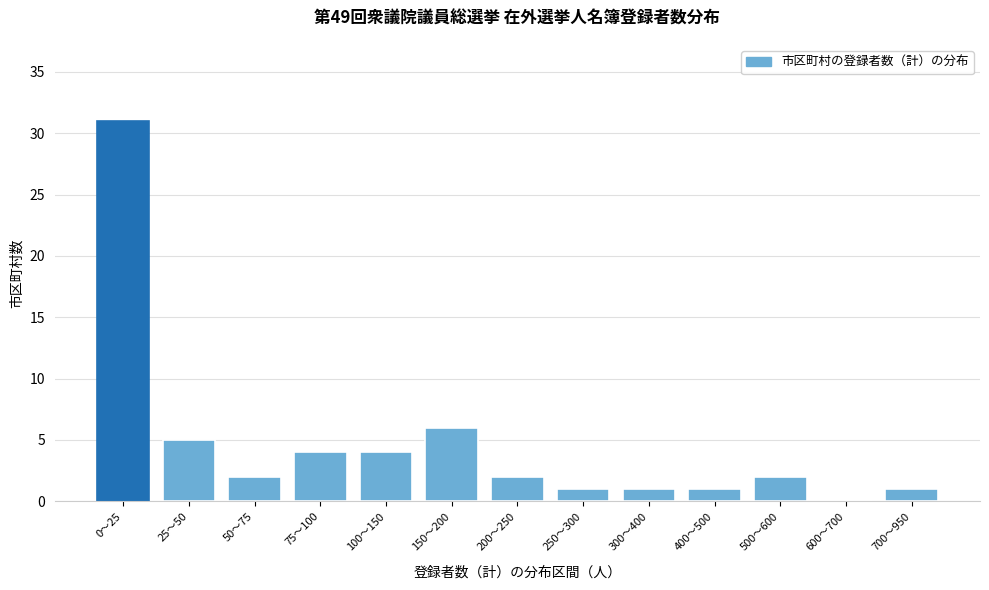

Reading left to right, list all the values displayed in this chart.

0〜25=31	25〜50=5	50〜75=2	75〜100=4	100〜150=4	150〜200=6	200〜250=2	250〜300=1	300〜400=1	400〜500=1	500〜600=2	600〜700=0	700〜950=1